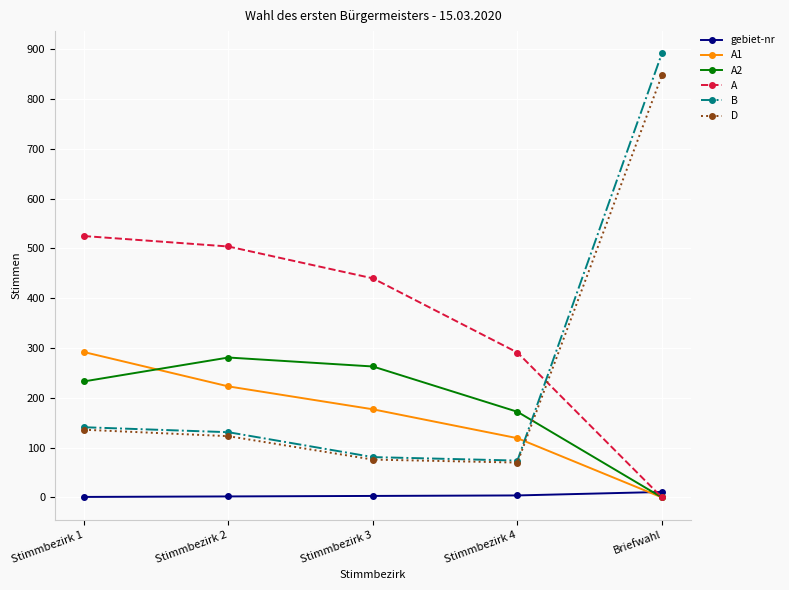

Is the value of A at Briefwahl greater than the value of A1 at Stimmbezirk 2?

No